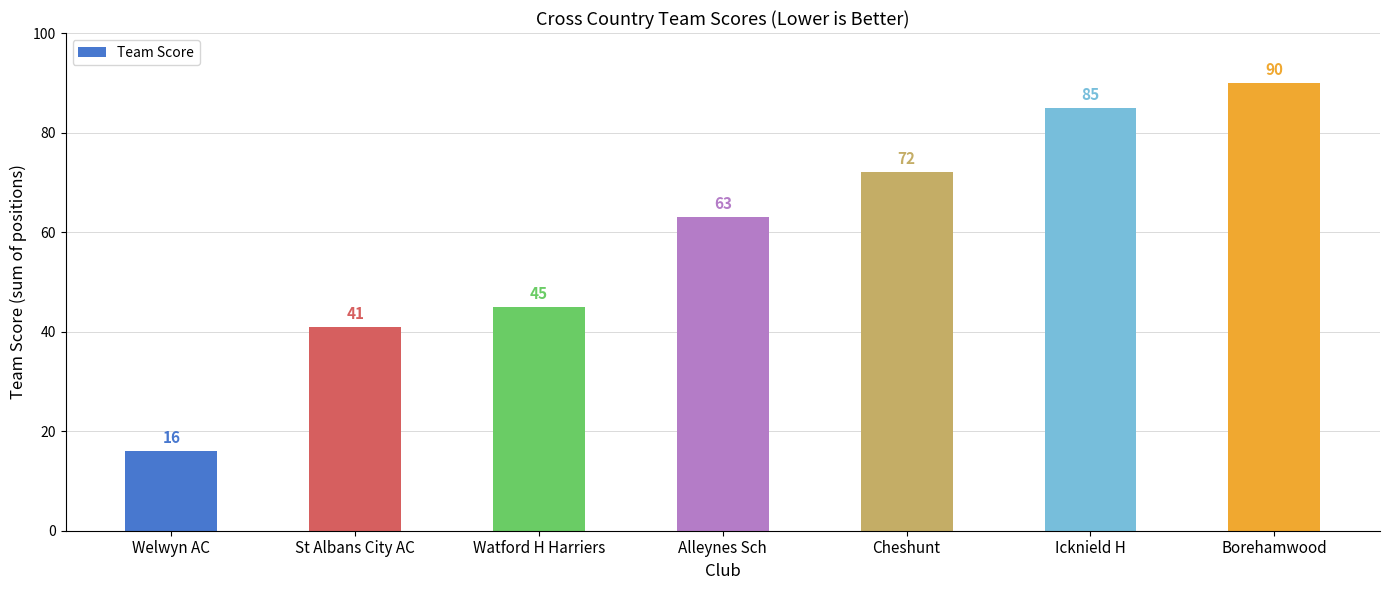

What is the sum of all values?

412